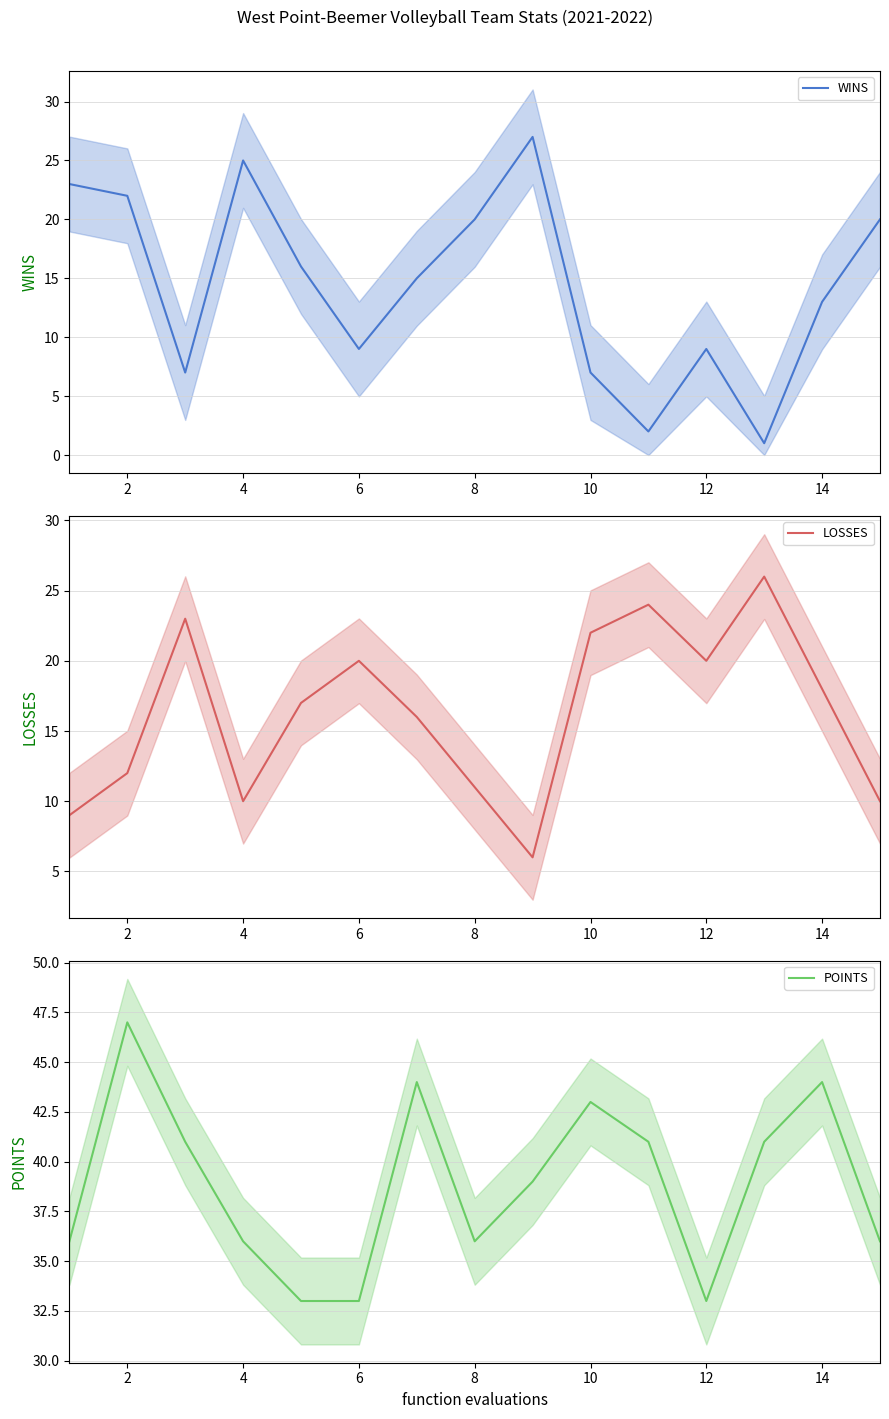

True or false: POINTS and LOSSES cross at least once.

False